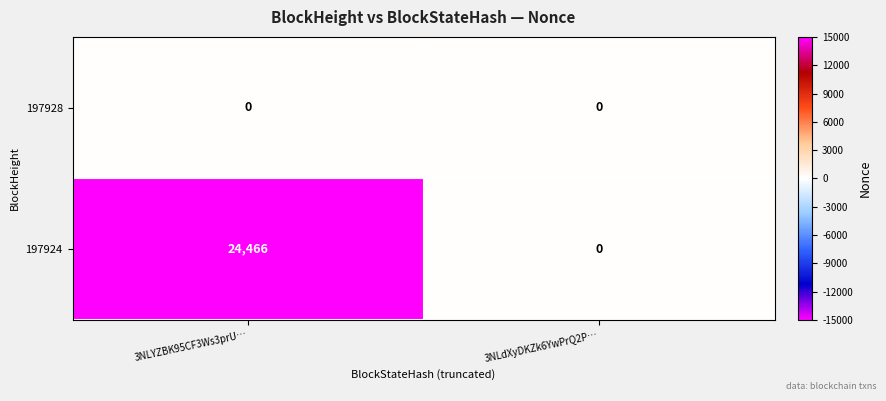

At which category is the sum across all series the highest?

3NLYZBK95CF3Ws3prU…